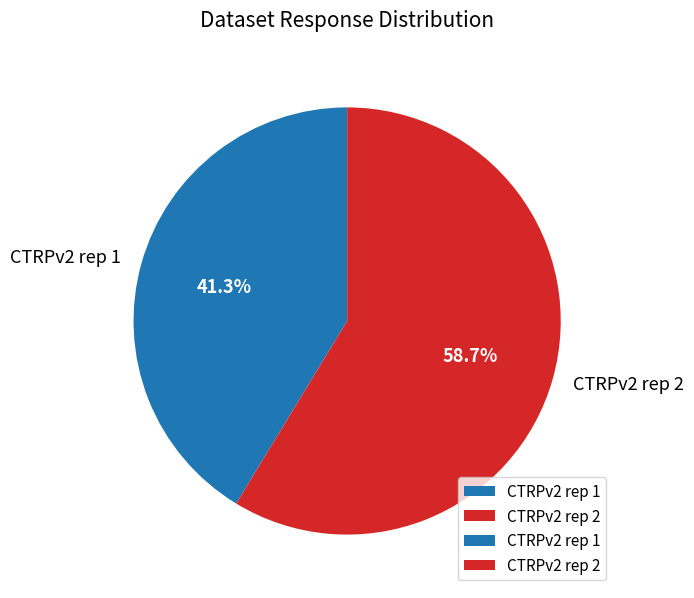

Rank the categories by value from lowest to highest.

CTRPv2 rep 1, CTRPv2 rep 2